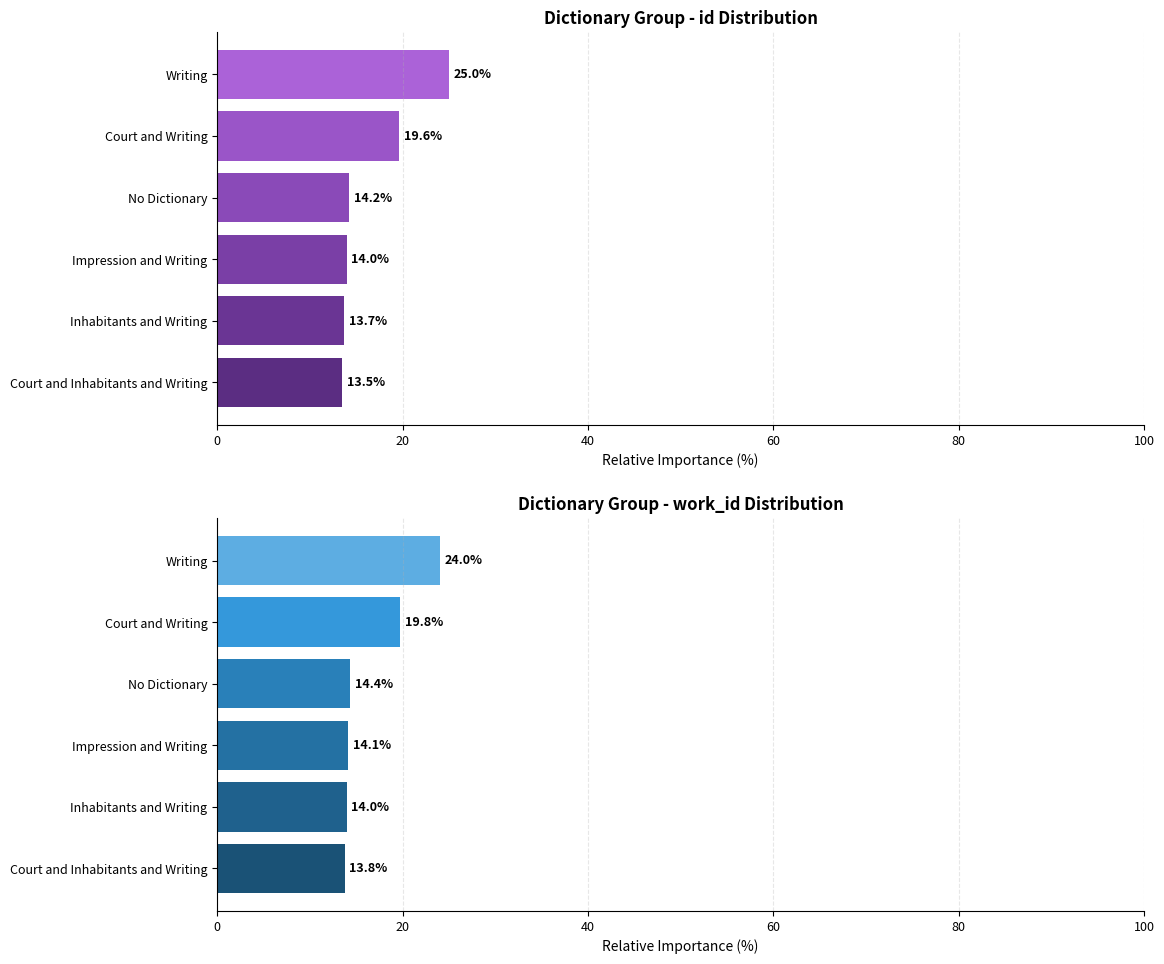

What is the minimum value for id (relative %)?

13.5